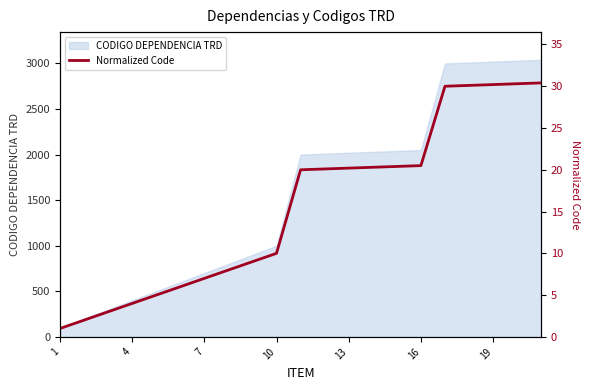

What is the highest value of the CODIGO DEPENDENCIA TRD series?

3040